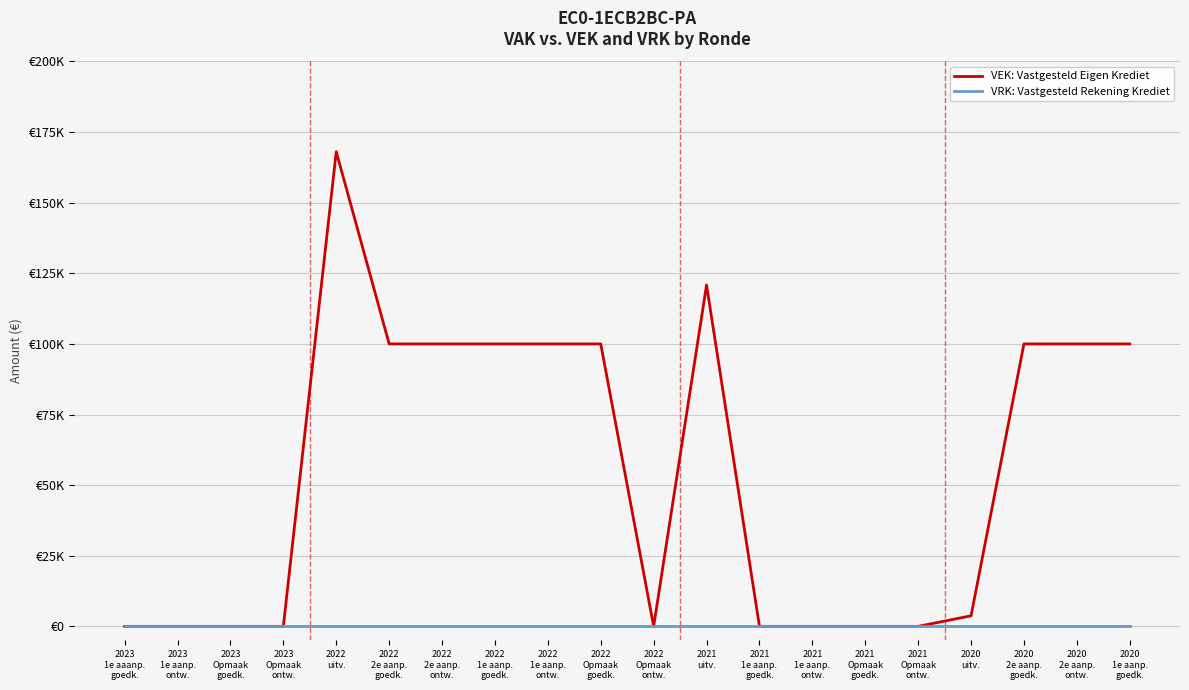

What is the sum of all VEK: Vastgesteld Eigen Krediet values?

1092632